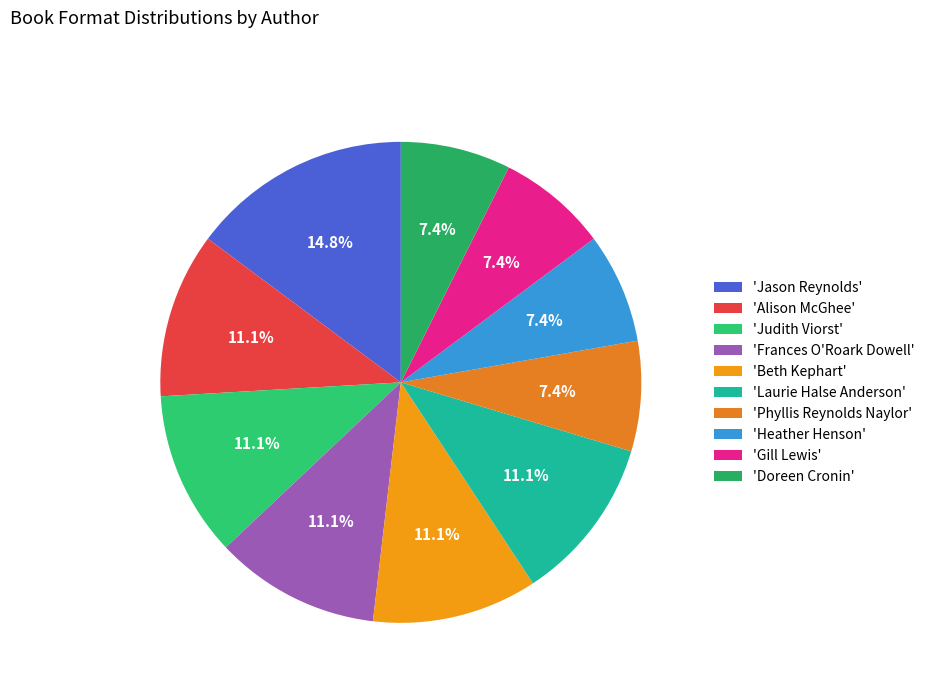

Which category has the biggest portion of the pie?

'Jason Reynolds'